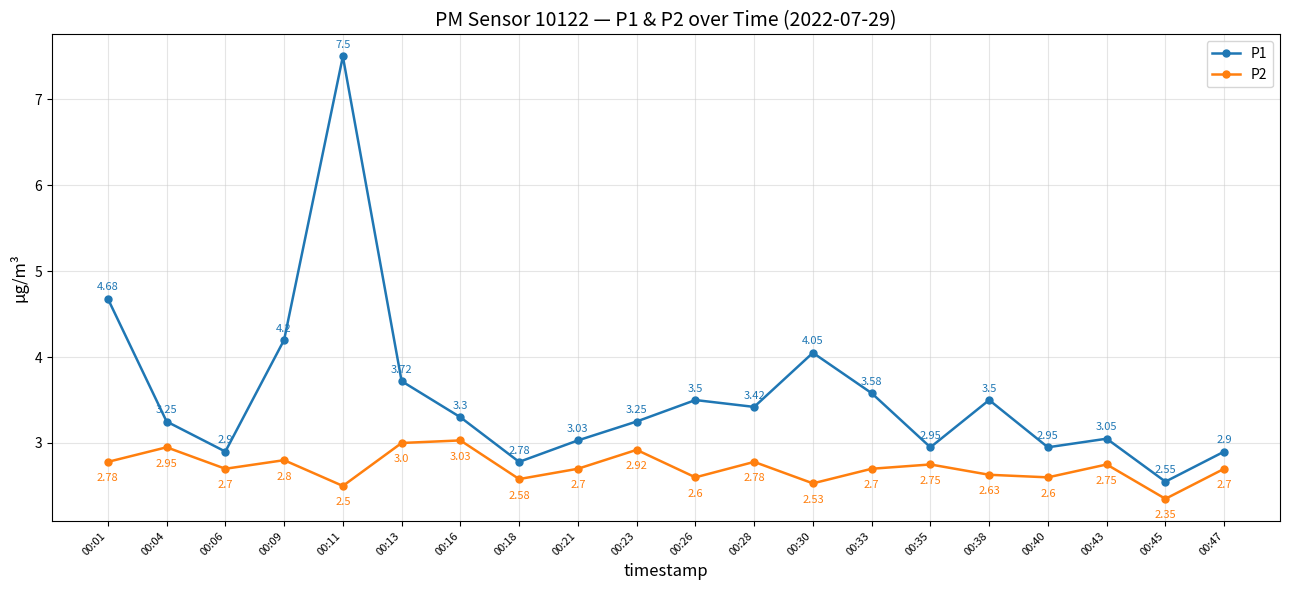

Between 00:16 and 00:21, which series saw the biggest shift?

P2